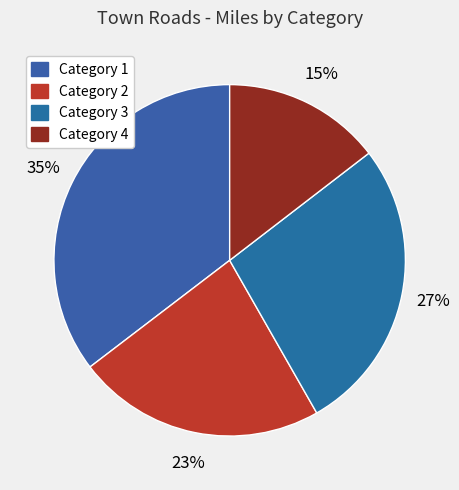

Is there a majority slice in this chart?

No